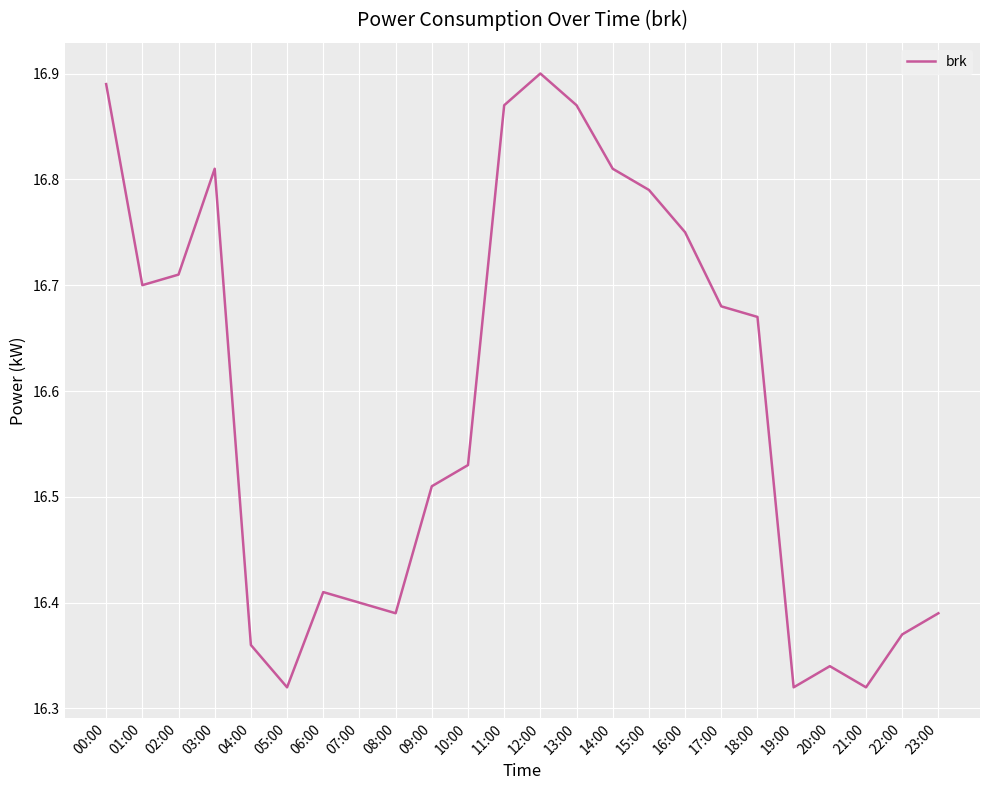

Is it true that the value at 12:00 is 16.9?

True